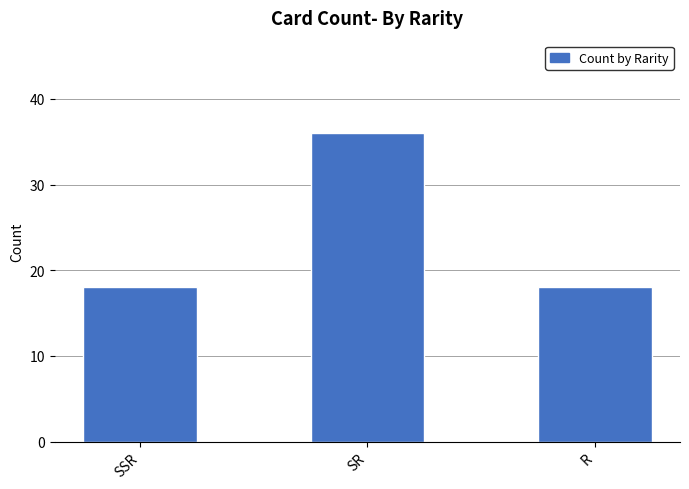

What is the ratio of the value at SSR to the value at R?

1.0